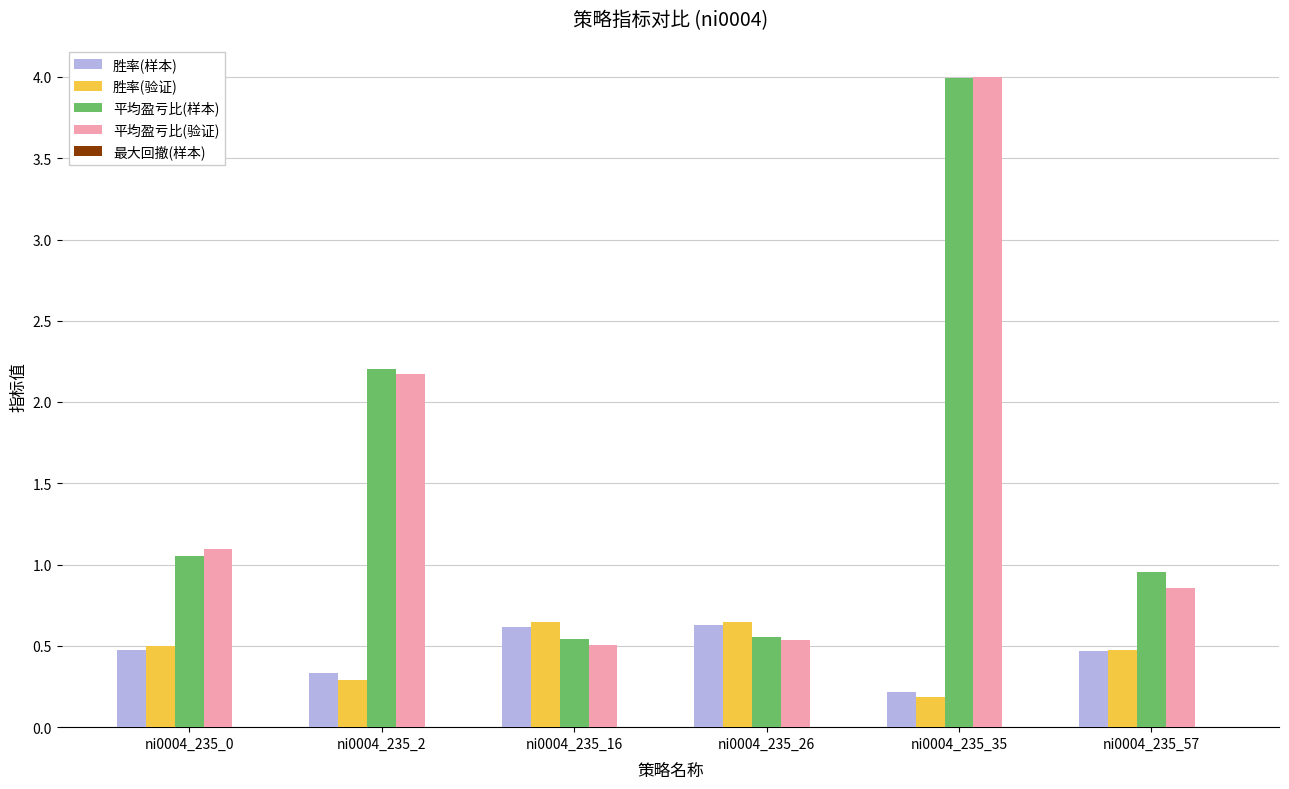

What is the total value across all series at ni0004_235_35?

8.4